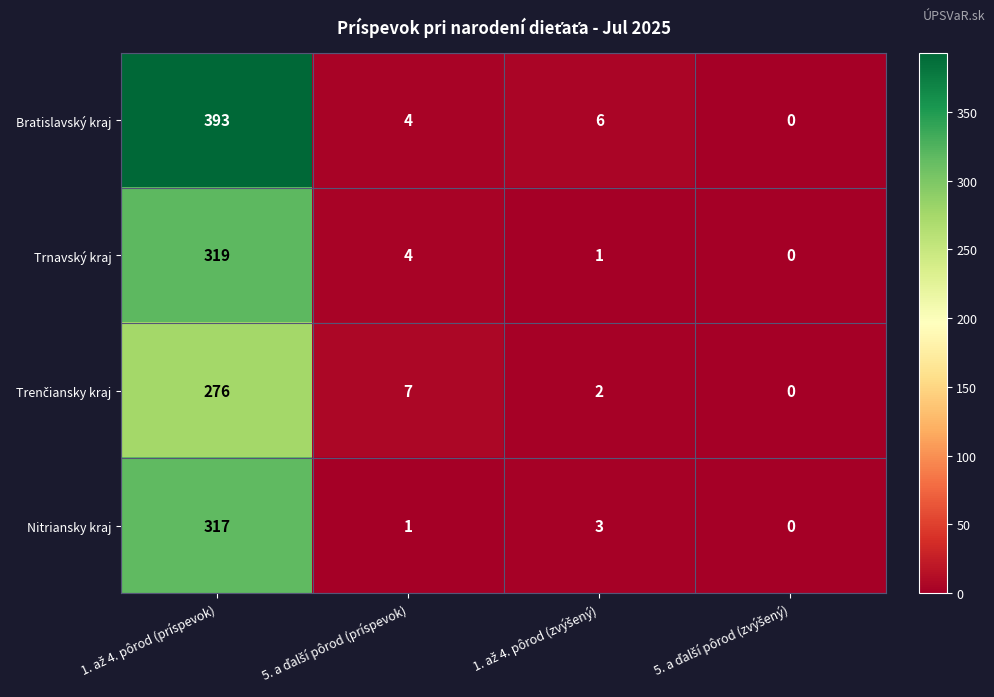

What is the difference between the maximum and second lowest values in the Bratislavský kraj series?

389